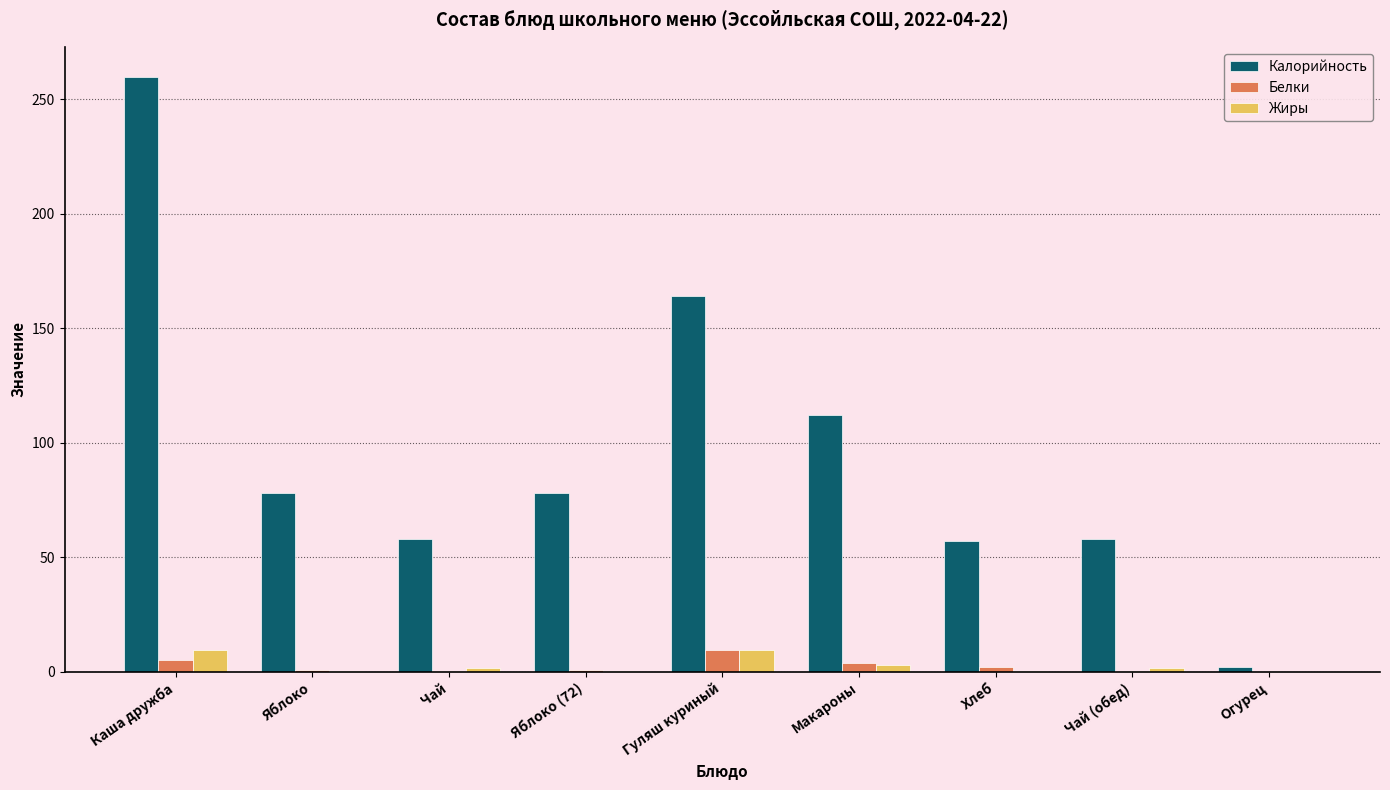

Are the bars grouped side by side (vs. stacked)?

Yes